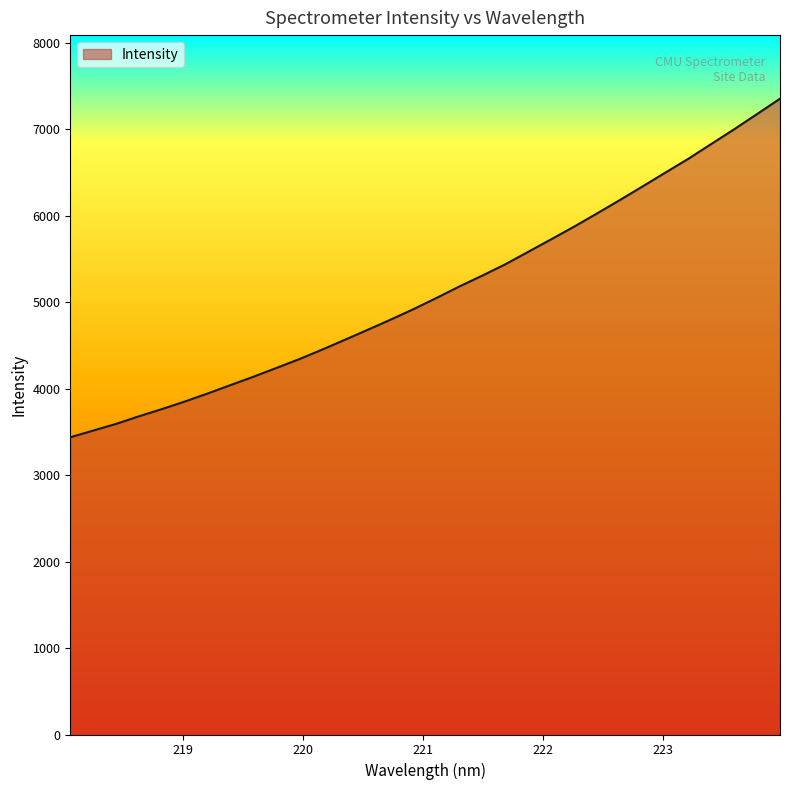

True or false: the data has more than 0 interior local peaks.

False